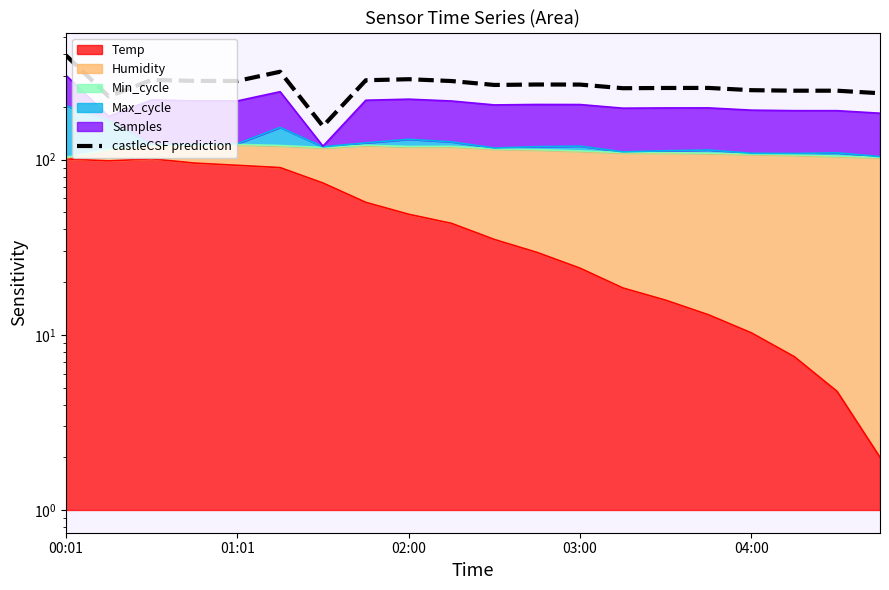

Reading left to right, extract all data points from this chart.

393.9	229.3	284.8	281.3	281.0	317.3	155.0	283.6	287.6	280.7	266.7	268.2	268.0	255.5	256.3	256.4	249.0	247.3	247.3	239.1